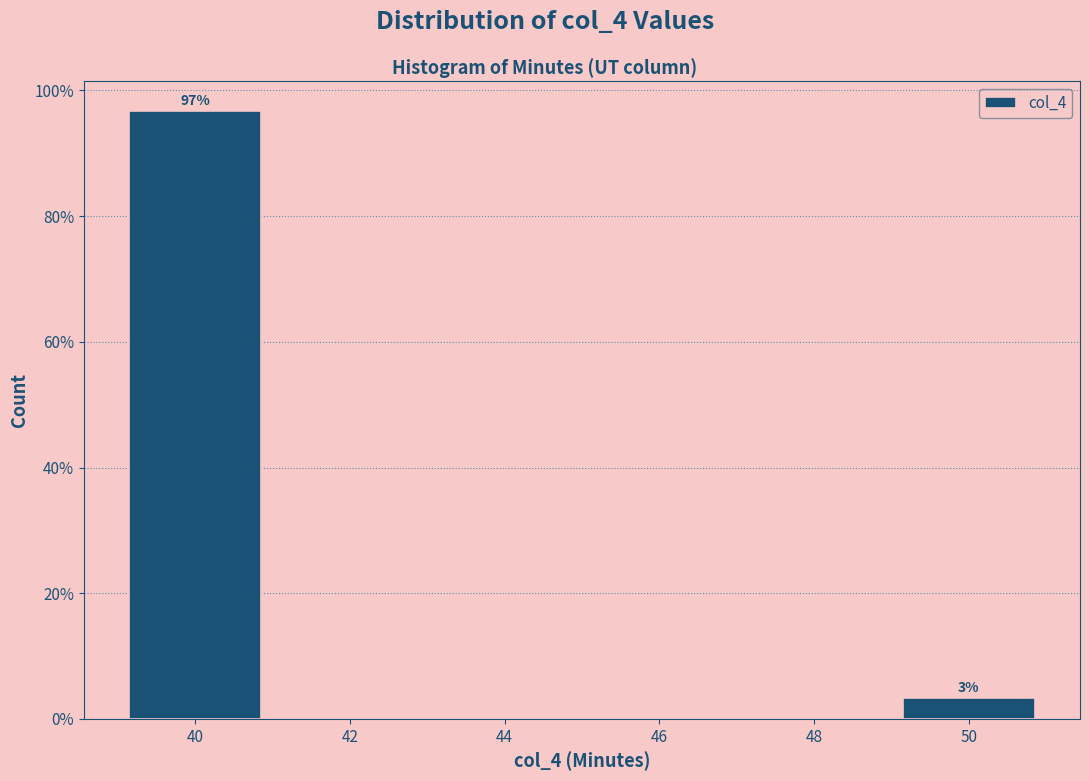

Which range on the x-axis has the tallest bar?

39 to 41